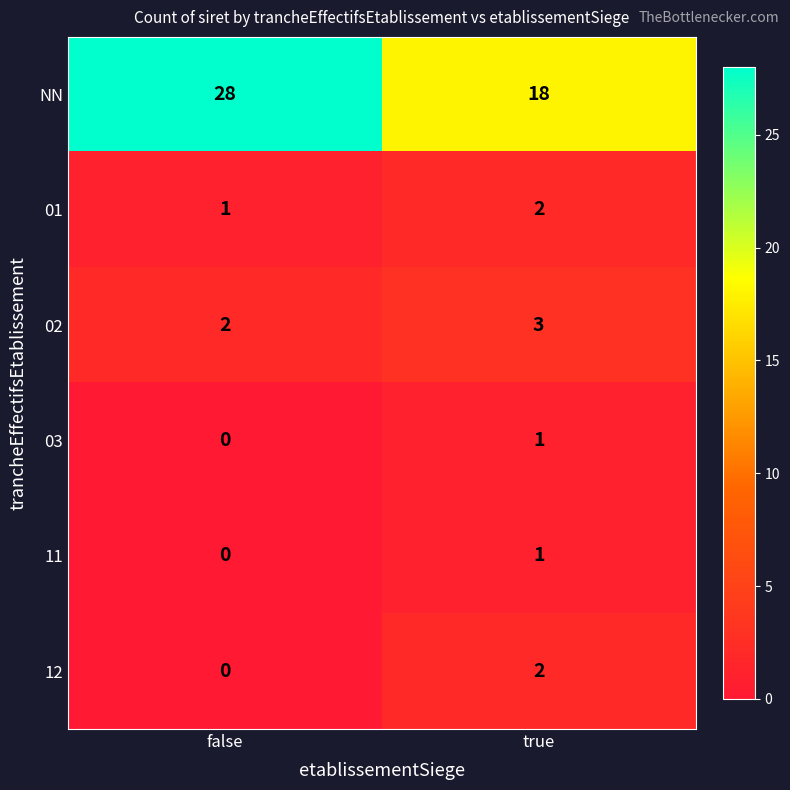

At which label is 02 closest to 2?

false